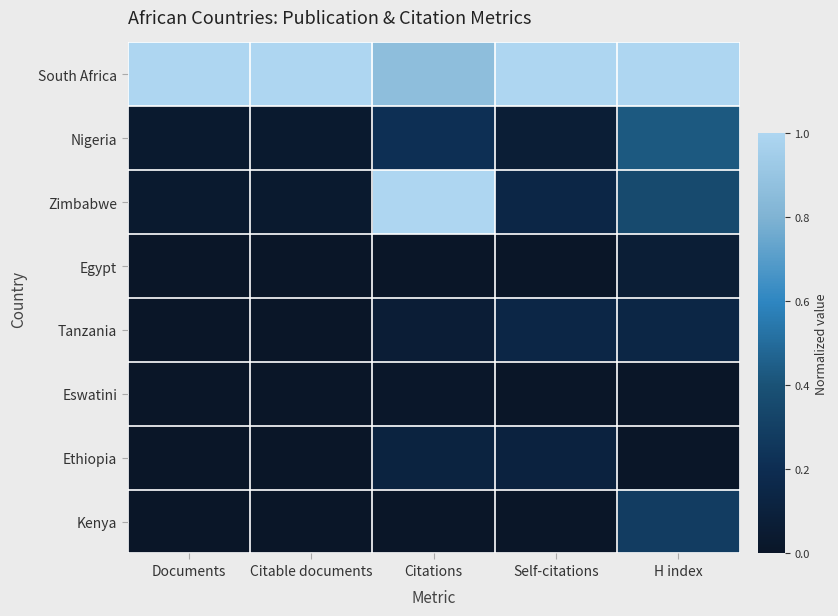

At how many categories does at least one series exceed 0?

5